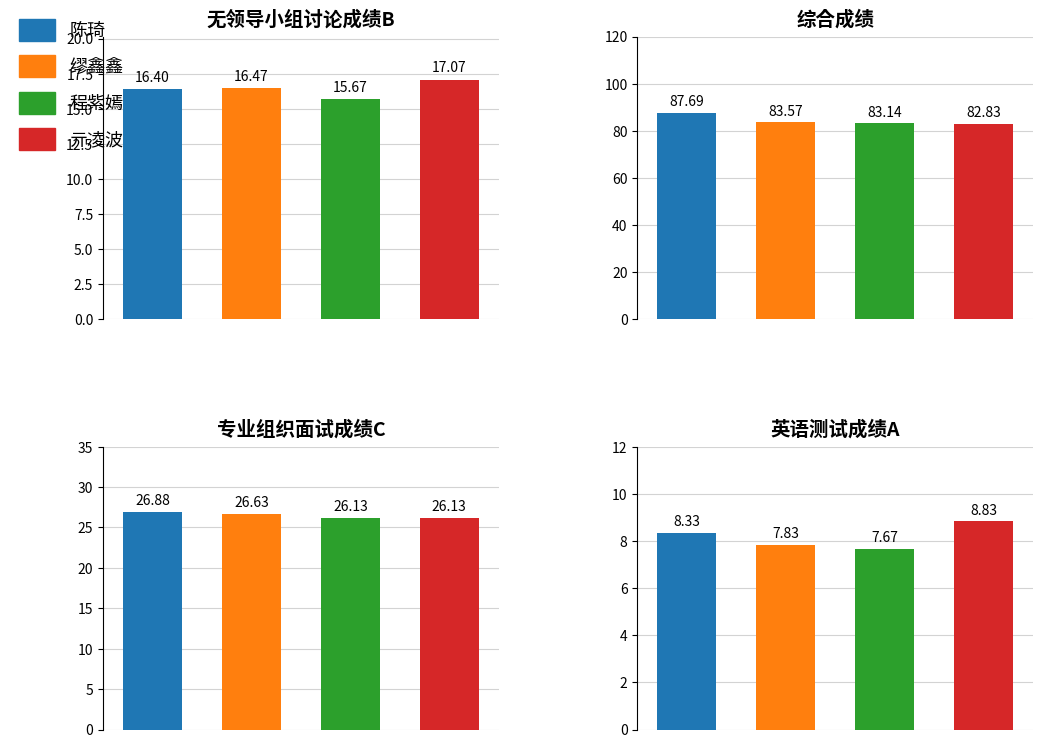

Is the value of 综合成绩 at 冯亚敏 greater than the value of 无领导小组讨论成绩B at 林瀚基?

Yes